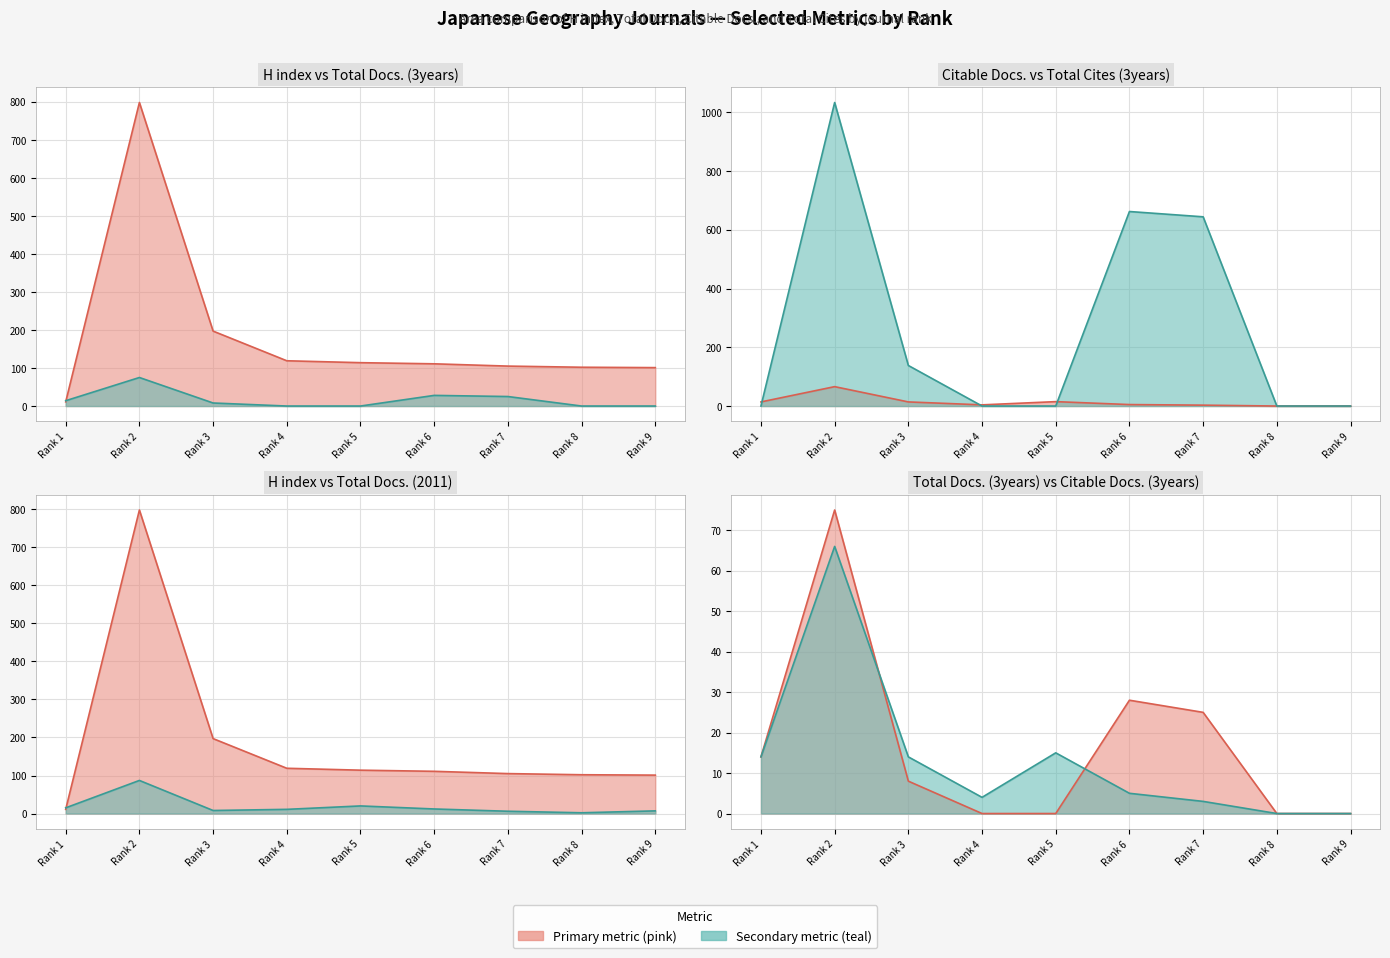

What is the difference between the second highest and minimum values in the Citable Docs. (3years) series?

15